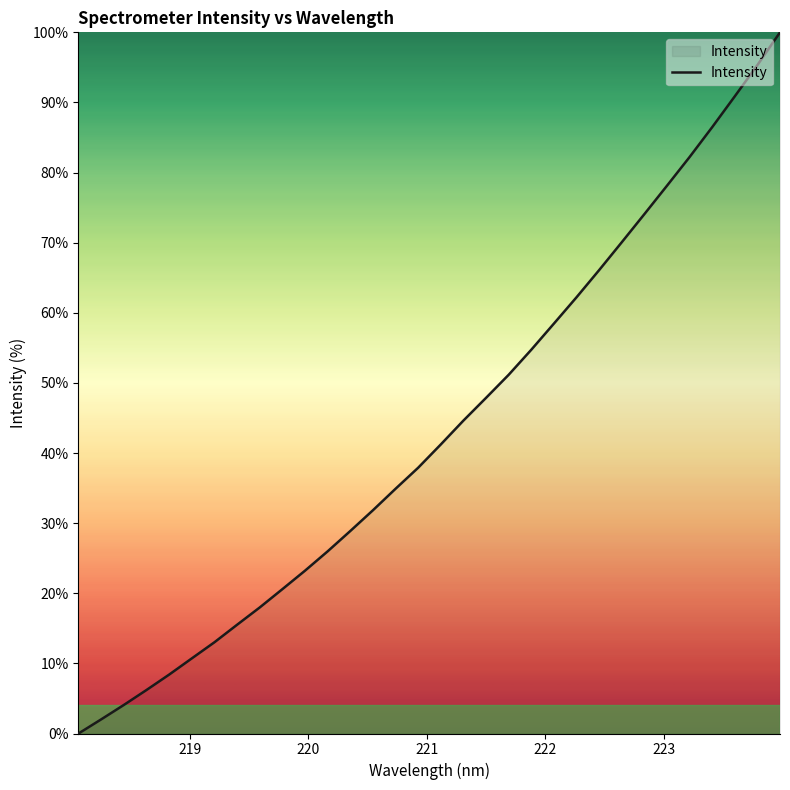

What is the maximum value shown in the chart?

100.0